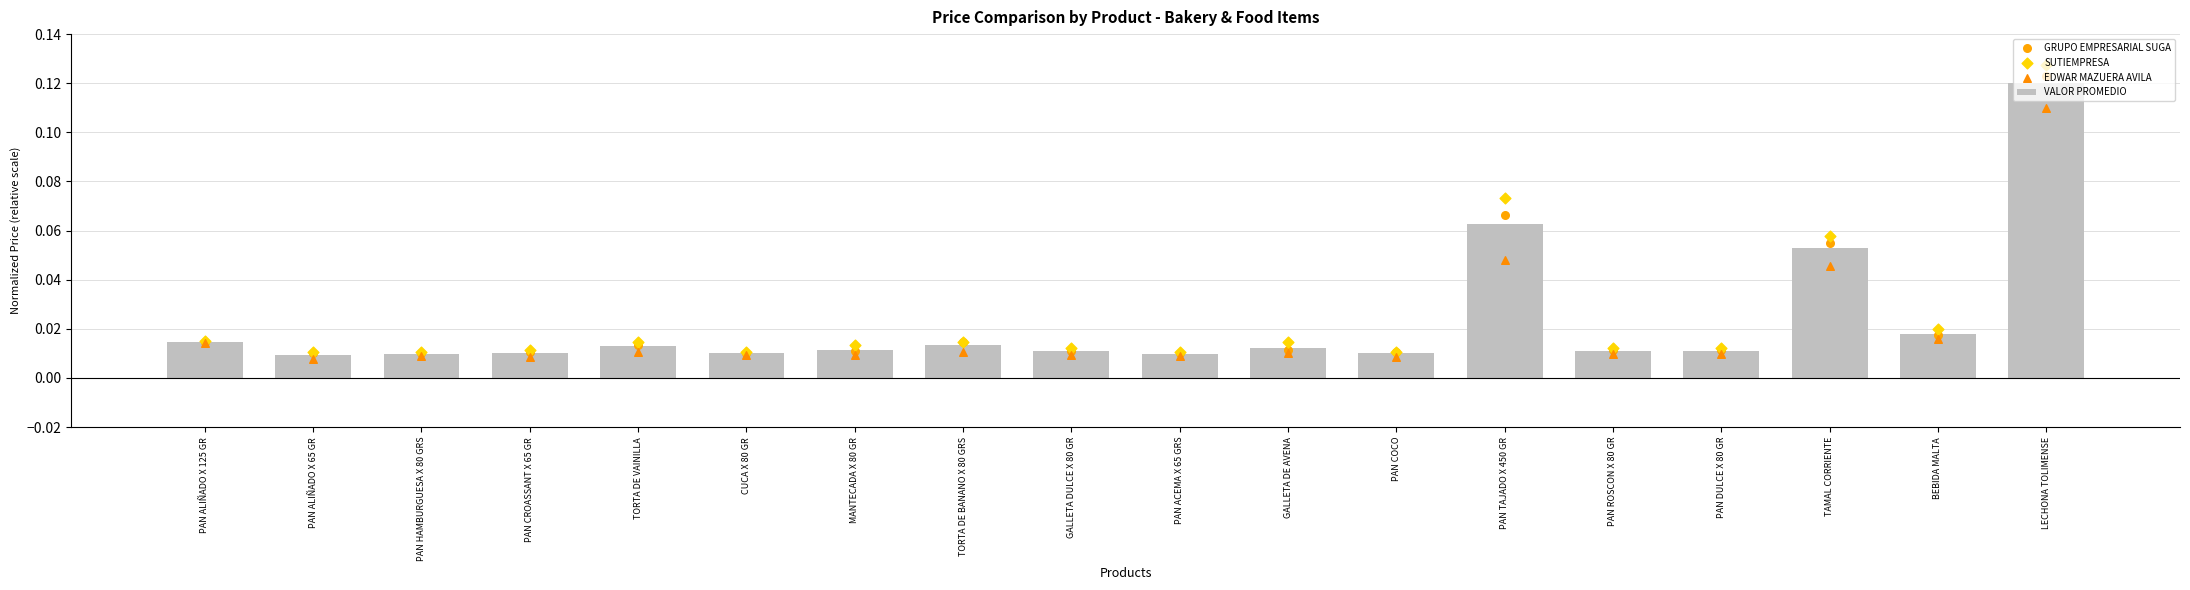

Which series has the largest Y range (max minus min)?

SUTIEMPRESA